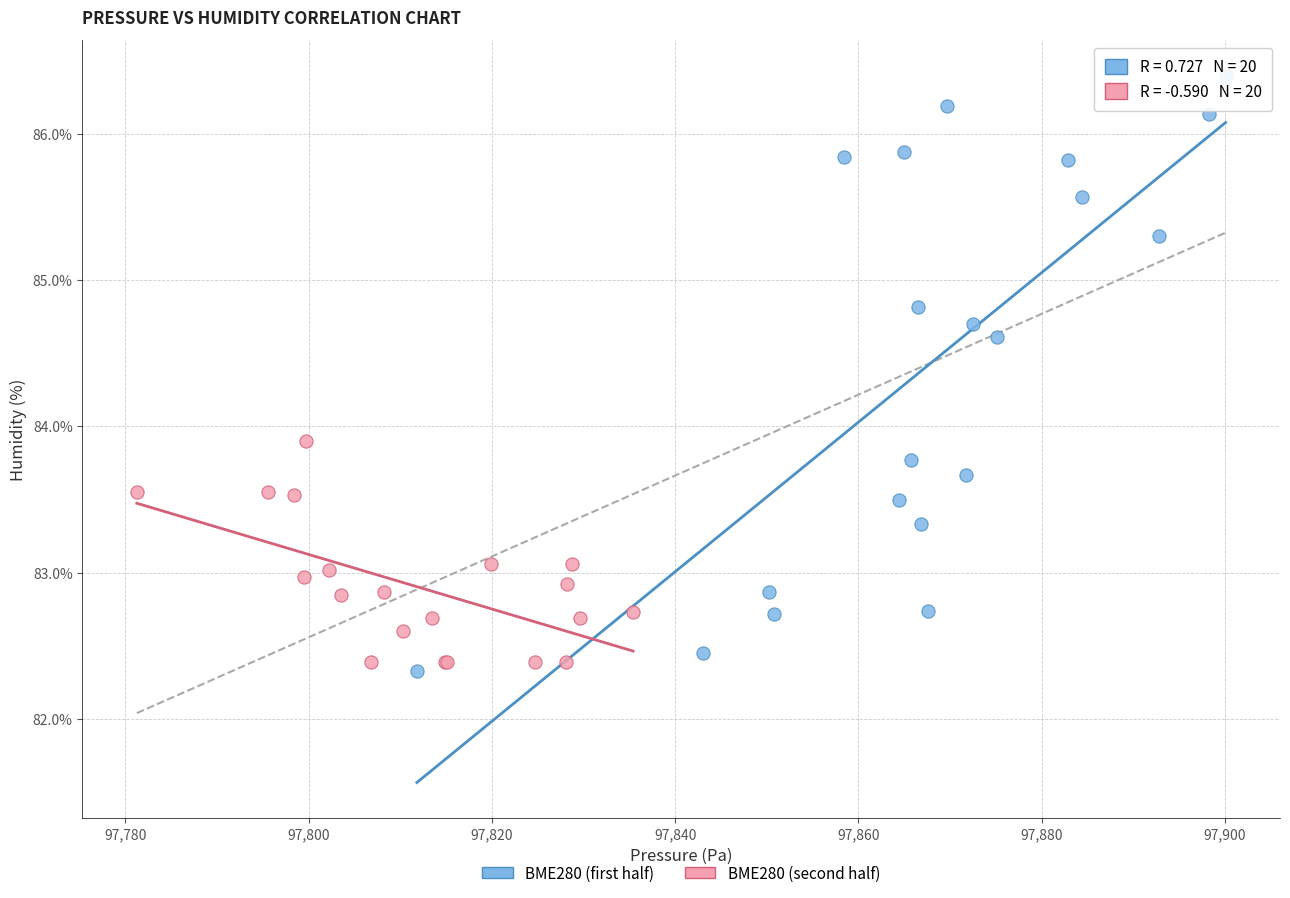

Which series reaches the maximum Y coordinate?

BME280 (first half)